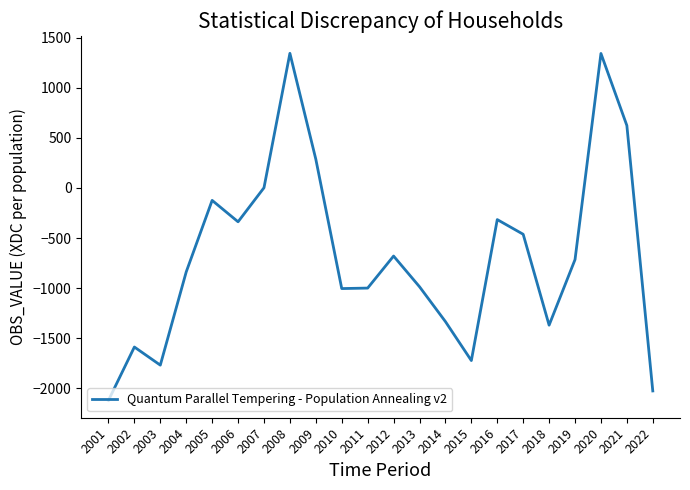

Which label corresponds to the smallest value in the chart?

2001